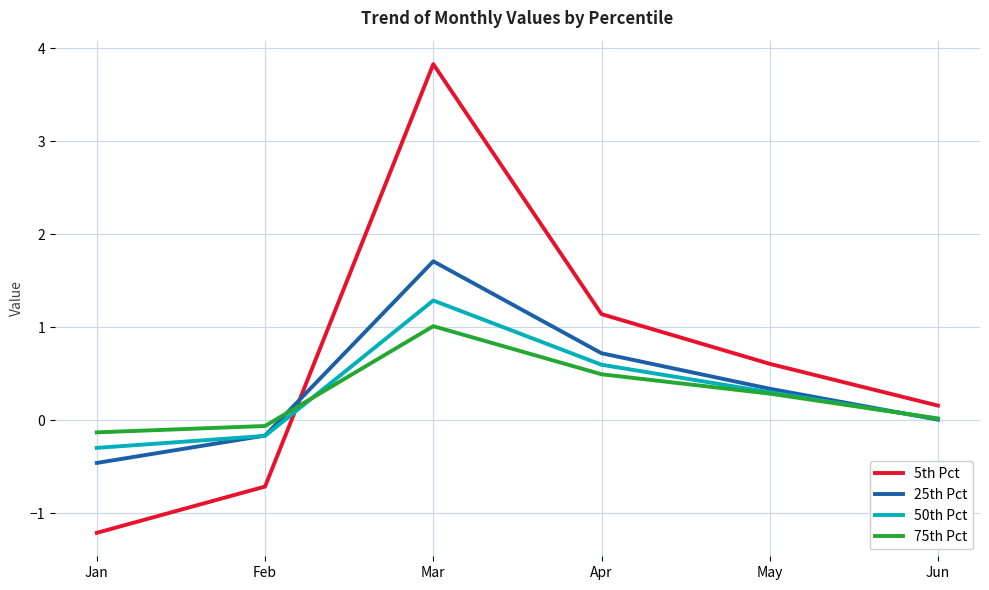

True or false: 25th Pct has more than 1 interior local peaks.

False